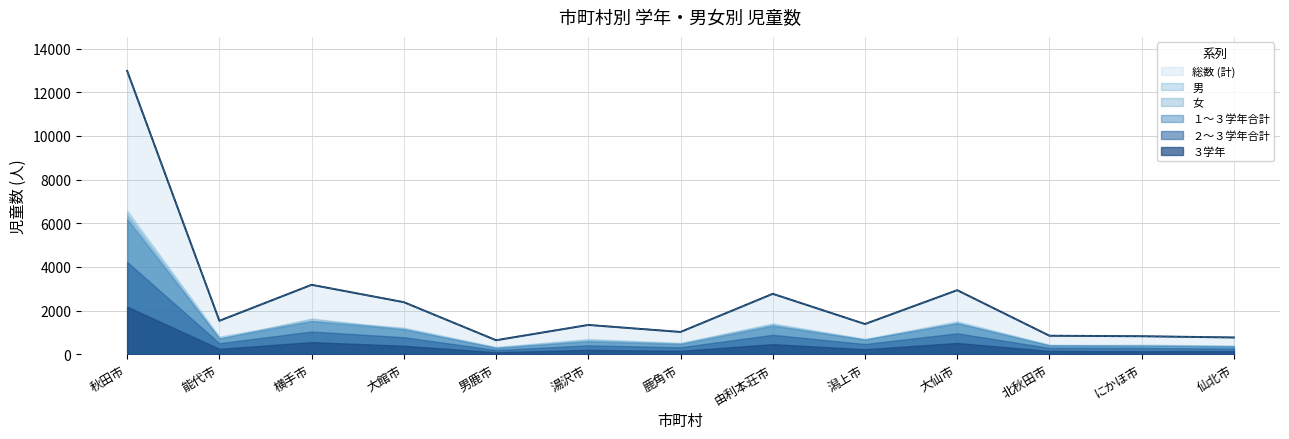

At which label is 女 closest to 3354?

横手市